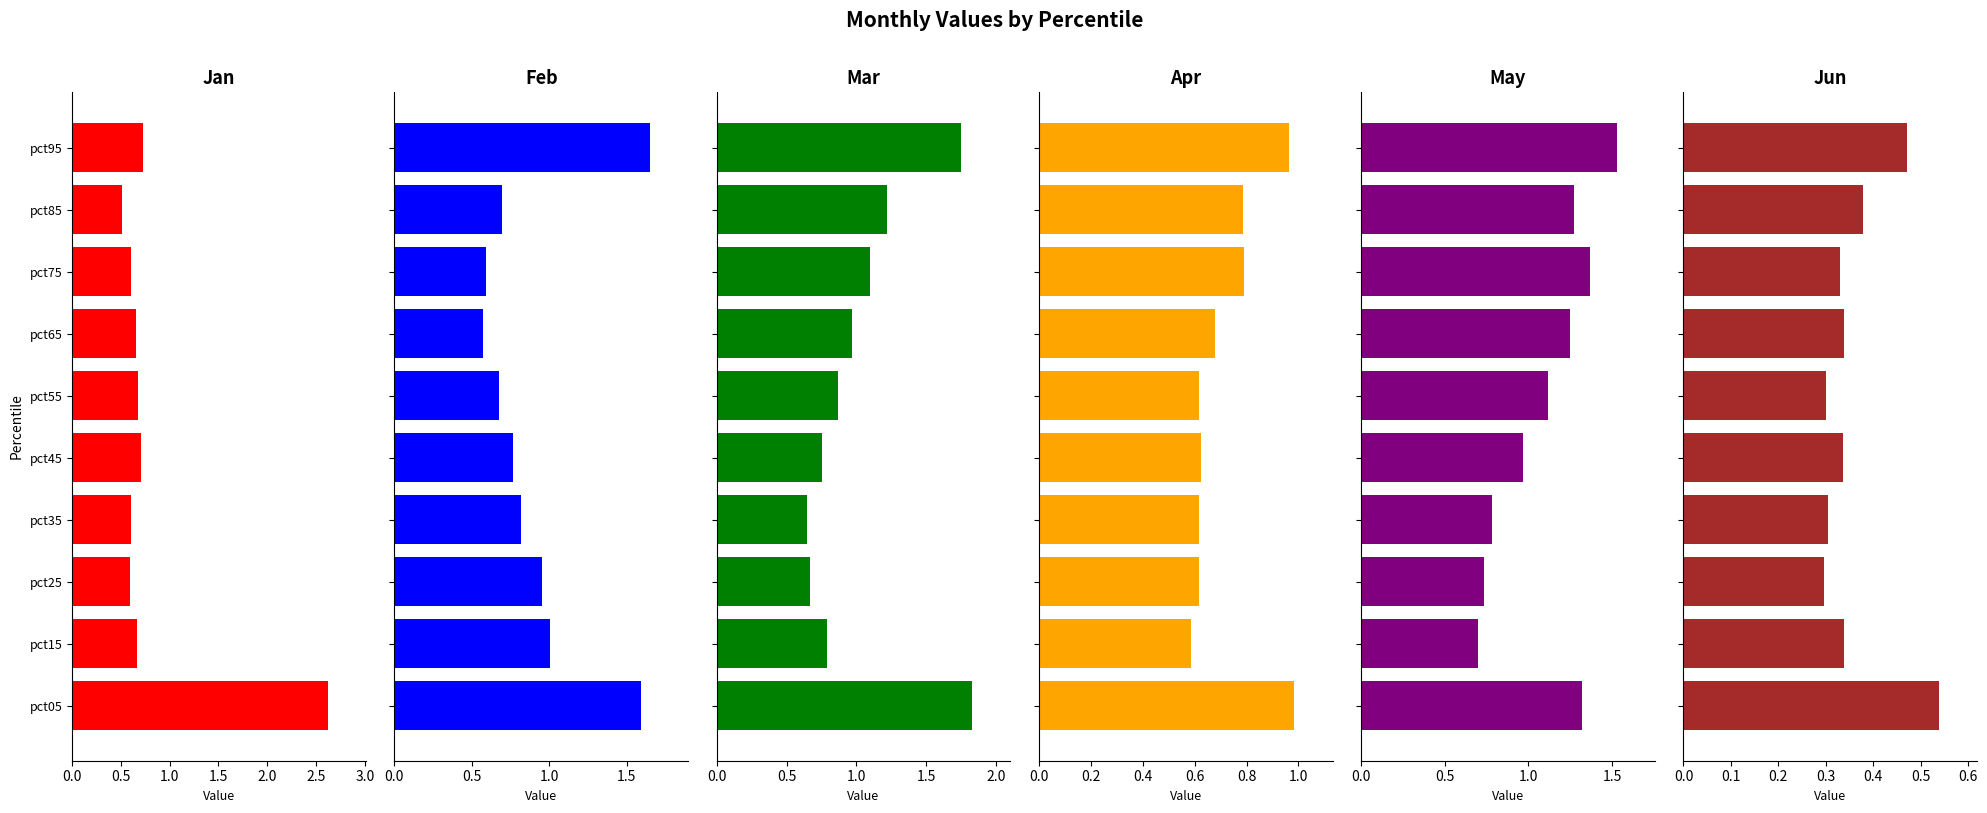

Rank the series by their maximum value, from highest to lowest.

Jan, Mar, Feb, May, Apr, Jun